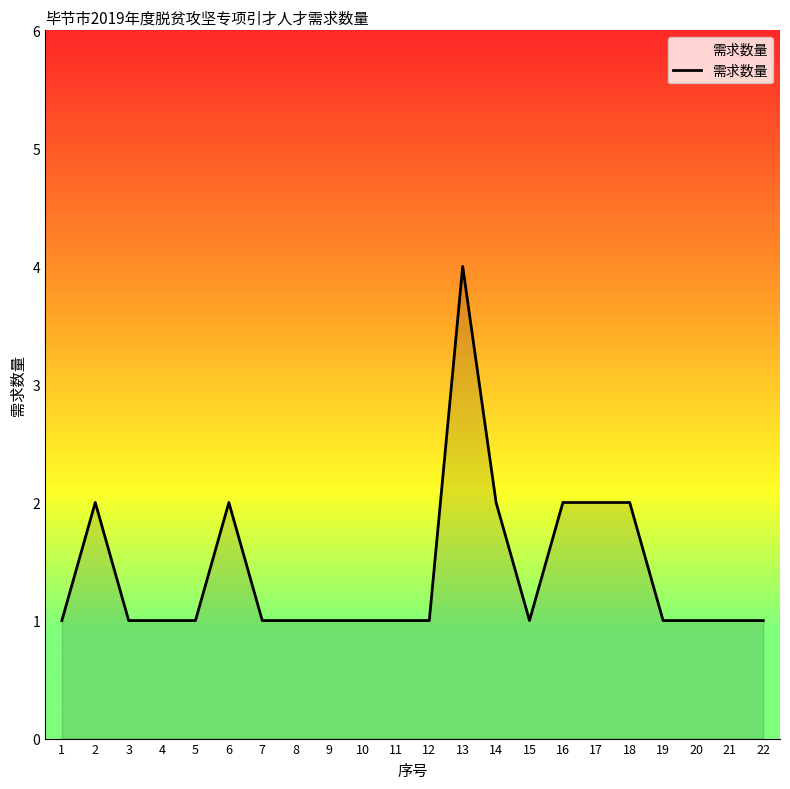

Is it true that the value at 12 is 1?

True